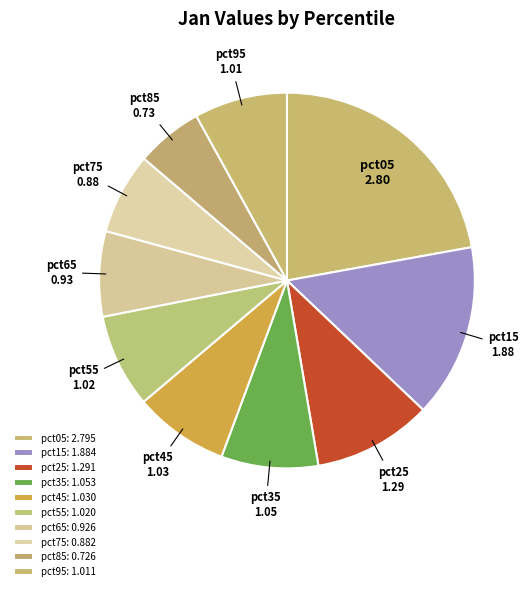

What percentage is the pct05 slice, to the nearest percent?

22%